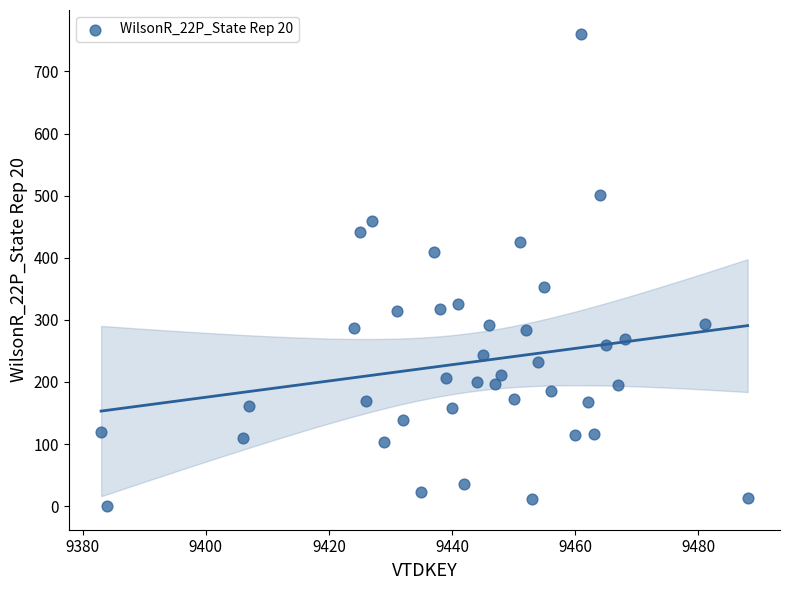

What is the range of X values (max minus min)?

105